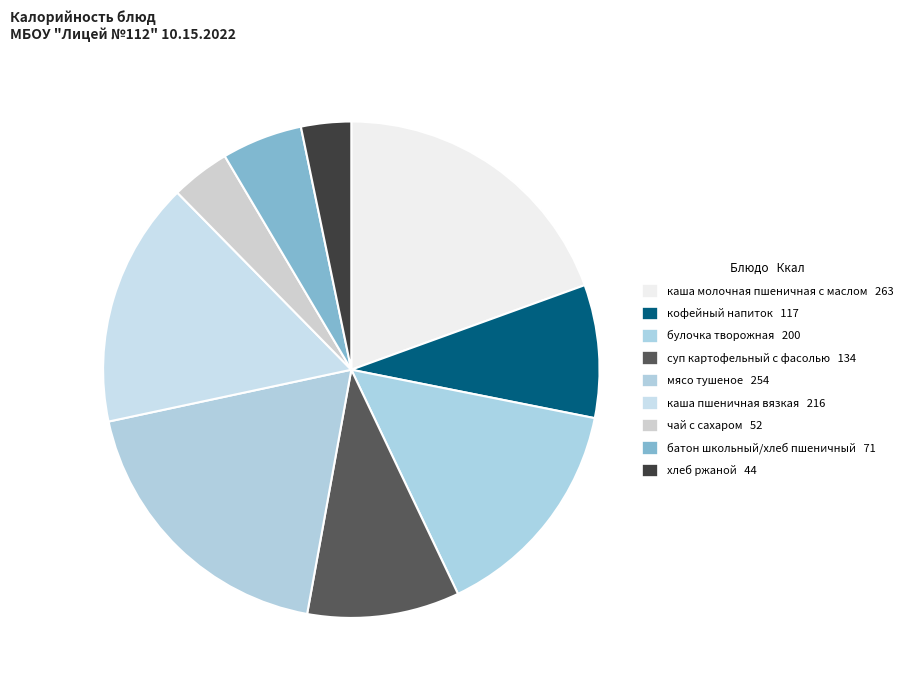

Is it true that булочка творожная is 15% of the pie?

True